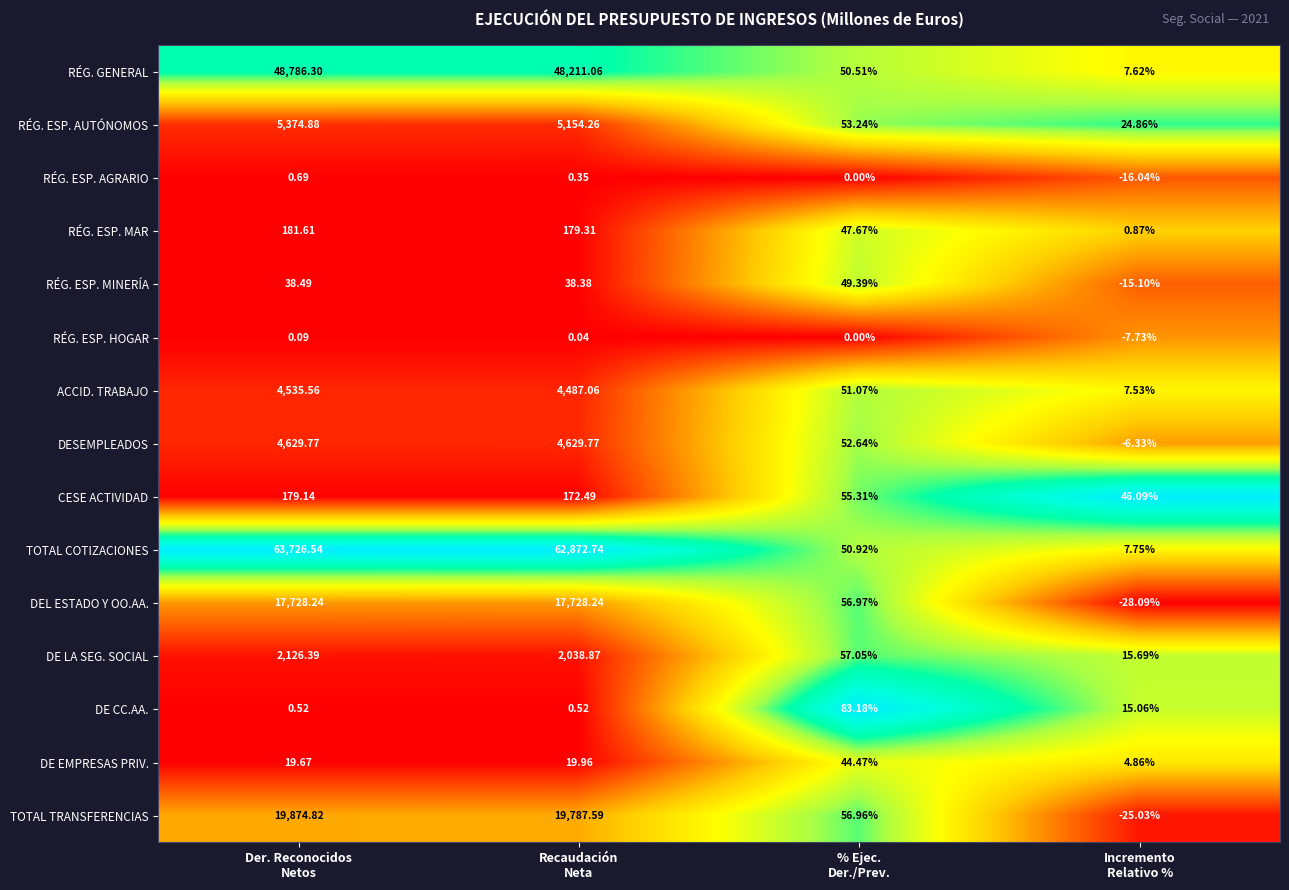

Rank the series by their maximum value, from highest to lowest.

TOTAL COTIZACIONES, RÉG. GENERAL, TOTAL TRANSFERENCIAS, DEL ESTADO Y OO.AA., RÉG. ESP. AUTÓNOMOS, DESEMPLEADOS, ACCID. TRABAJO, DE LA SEG. SOCIAL, RÉG. ESP. MAR, CESE ACTIVIDAD, DE CC.AA., RÉG. ESP. MINERÍA, DE EMPRESAS PRIV., RÉG. ESP. AGRARIO, RÉG. ESP. HOGAR